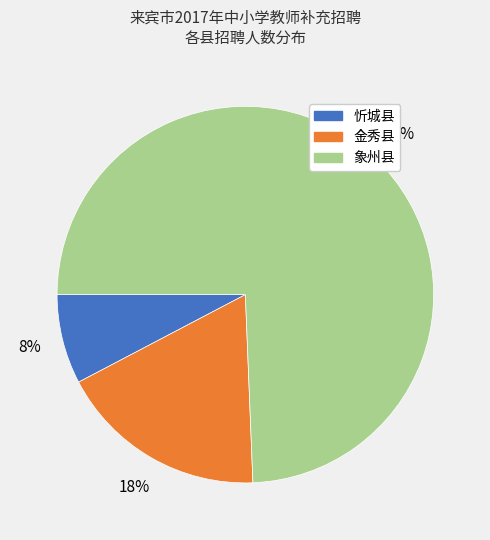

The 金秀县 slice represents 25% of the pie. True or false?

False